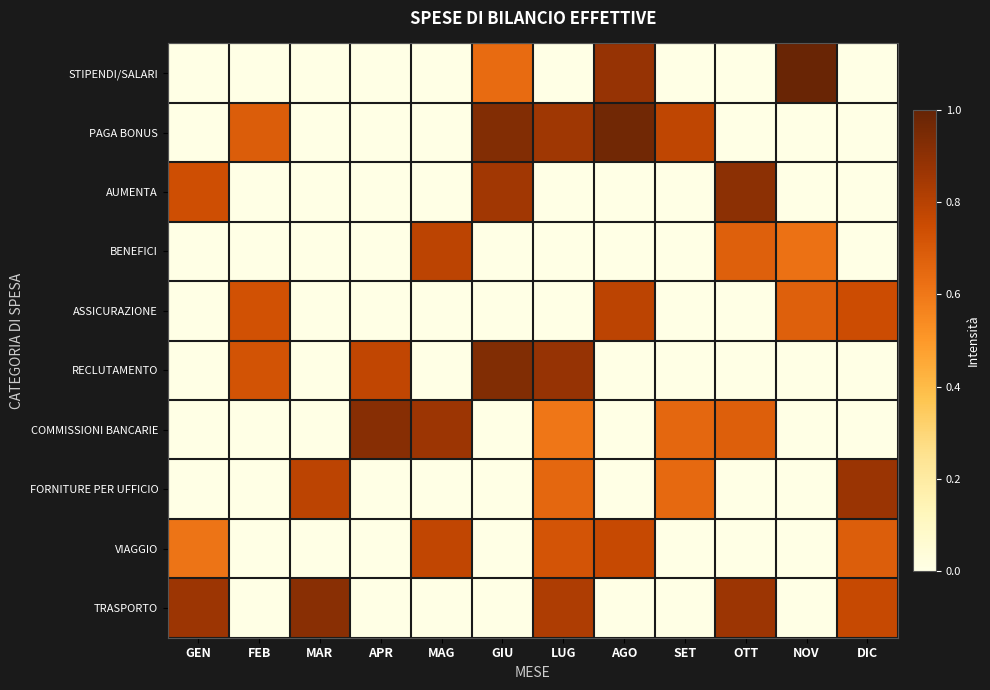

Rank the series at AGO from highest to lowest value.

PAGA BONUS, STIPENDI/SALARI, ASSICURAZIONE, VIAGGIO, AUMENTA, BENEFICI, RECLUTAMENTO, COMMISSIONI BANCARIE, FORNITURE PER UFFICIO, TRASPORTO